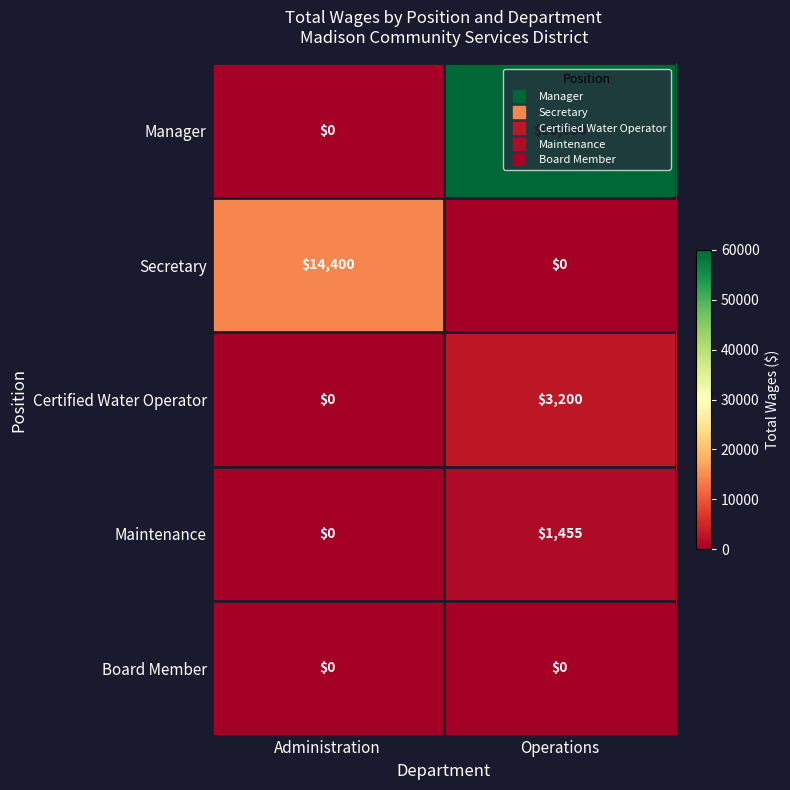

Which series has the widest spread of values?

Manager